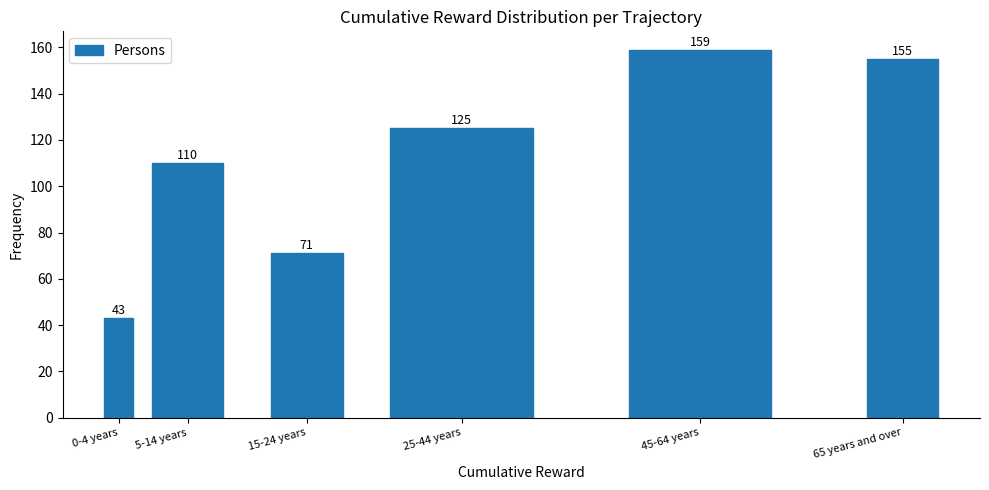

Reading right to left, transcribe all the data shown in this chart.

65 years and over=155	45-64 years=159	25-44 years=125	15-24 years=71	5-14 years=110	0-4 years=43